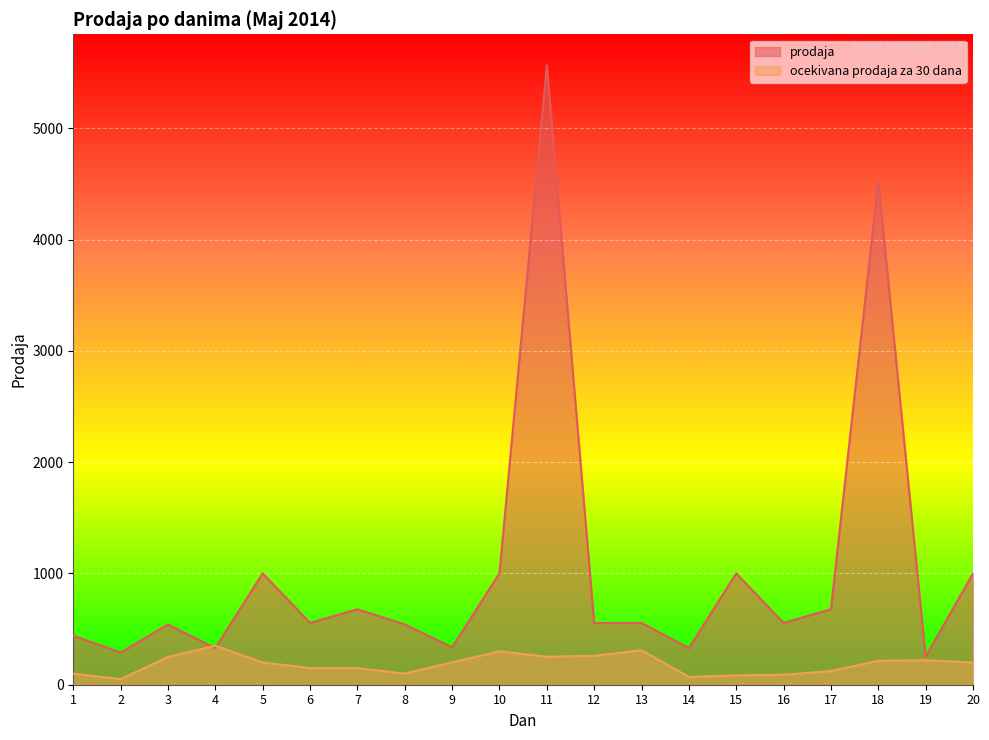

What is the sum of the ocekivana prodaja za 30 dana values at 17 and 10?

423